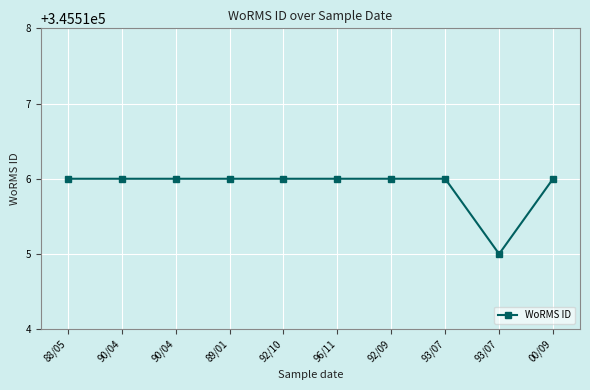

What is the greatest value displayed?

345516